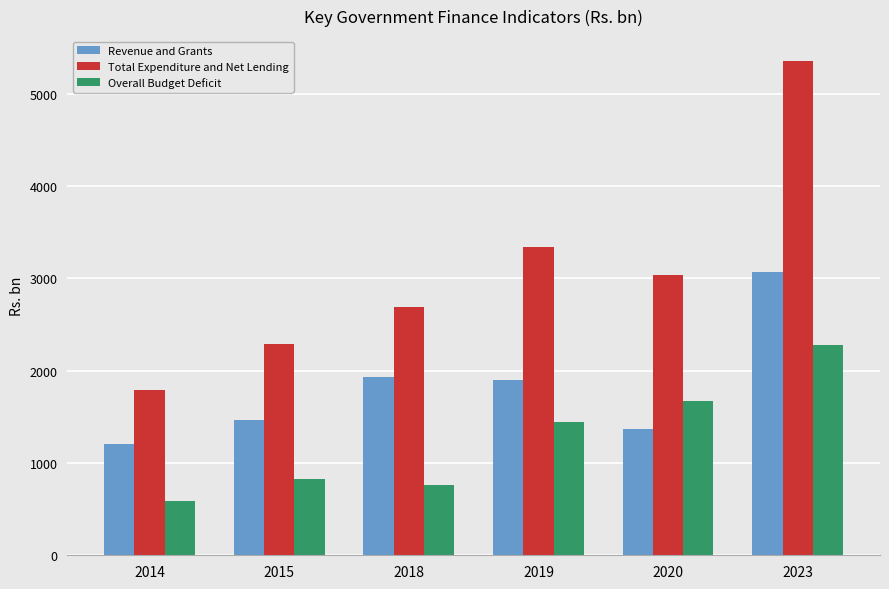

Reading right to left, transcribe all the data shown in this chart.

Revenue and Grants: 2023=3074.3	2020=1373.3	2019=1898.8	2018=1932.5	2015=1460.9	2014=1204.6
Total Expenditure and Net Lending: 2023=5356.6	2020=3041.0	2019=3337.9	2018=2693.2	2015=2290.4	2014=1795.9
Overall Budget Deficit: 2023=2282.3	2020=1667.7	2019=1439.1	2018=760.8	2015=829.5	2014=591.2